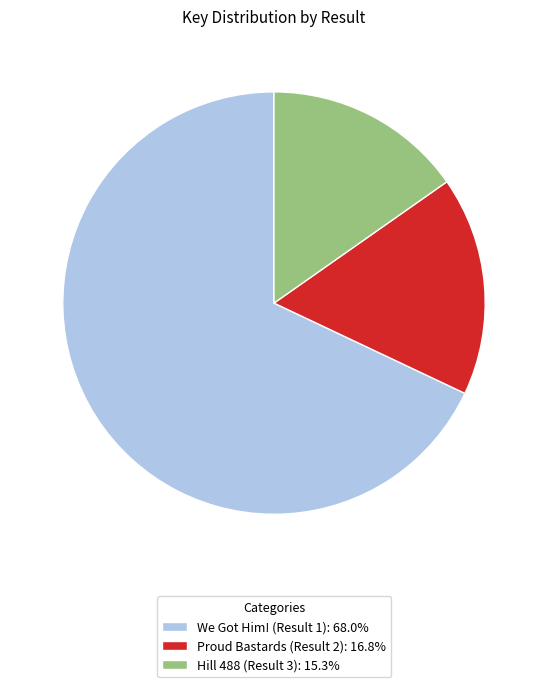

How many segments does this pie chart have?

3